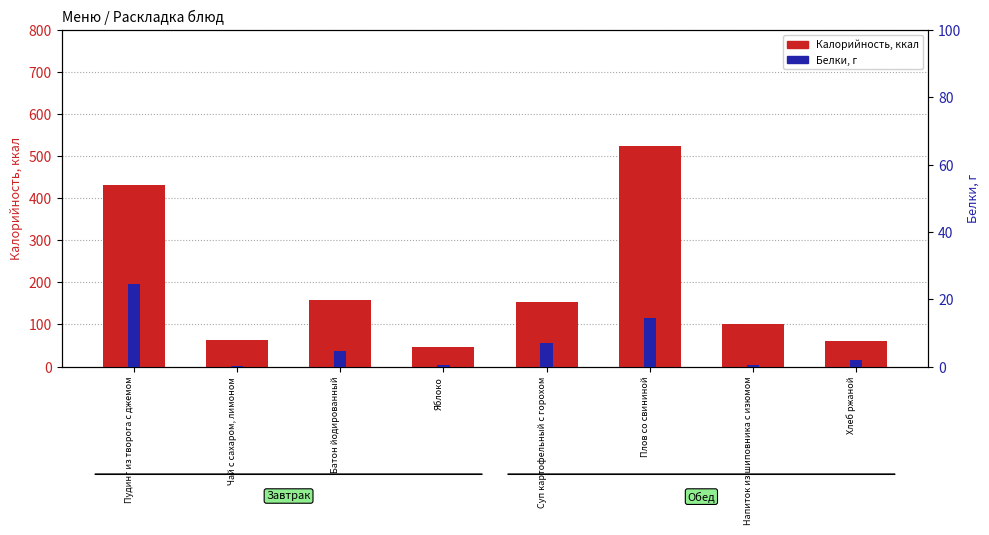

Which has a higher value, Суп картофельный с горохом or Чай с сахаром, лимоном?

Суп картофельный с горохом